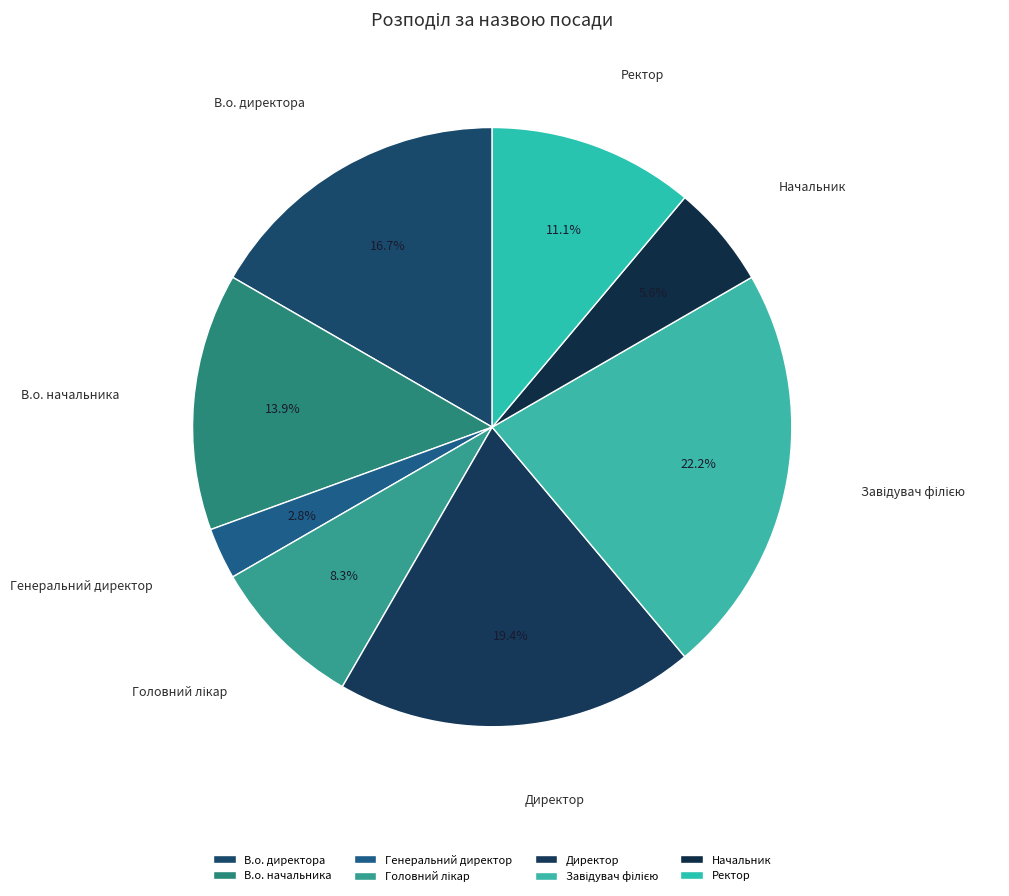

Count the number of slices in the pie.

8